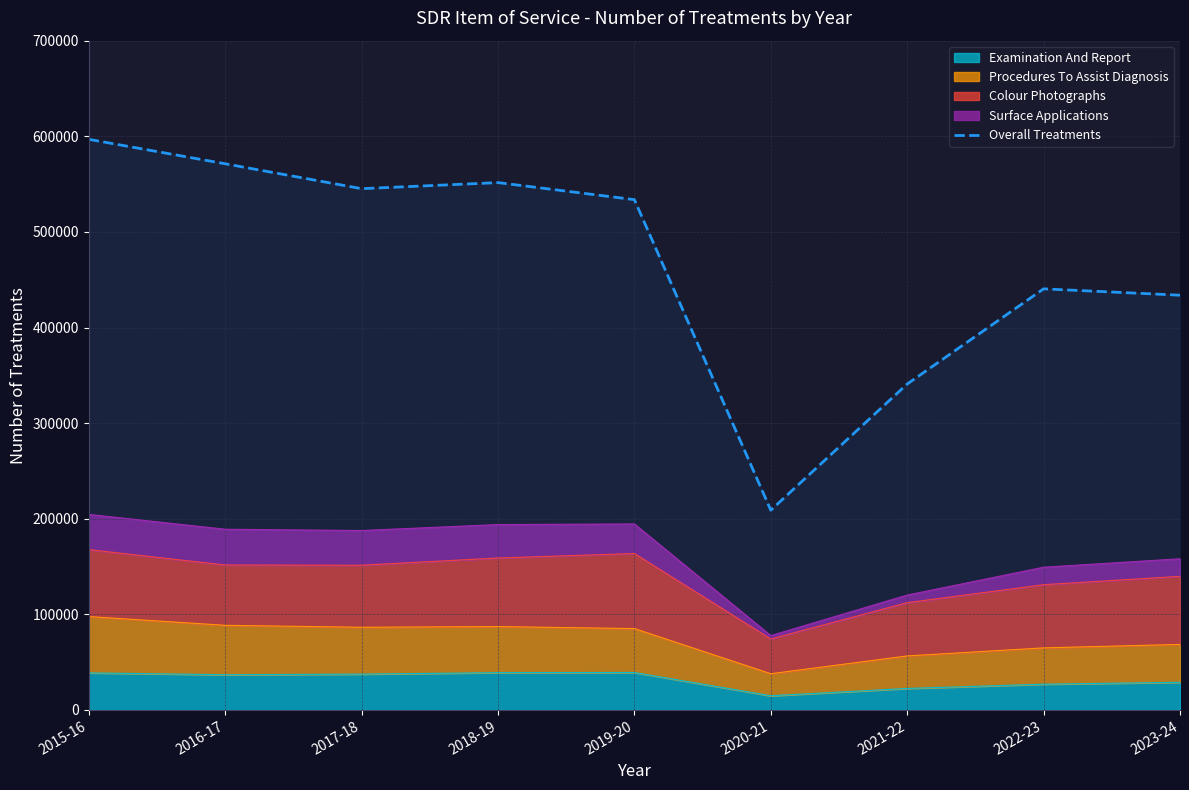

Is it true that the value at 2016-17 is 571240?

True